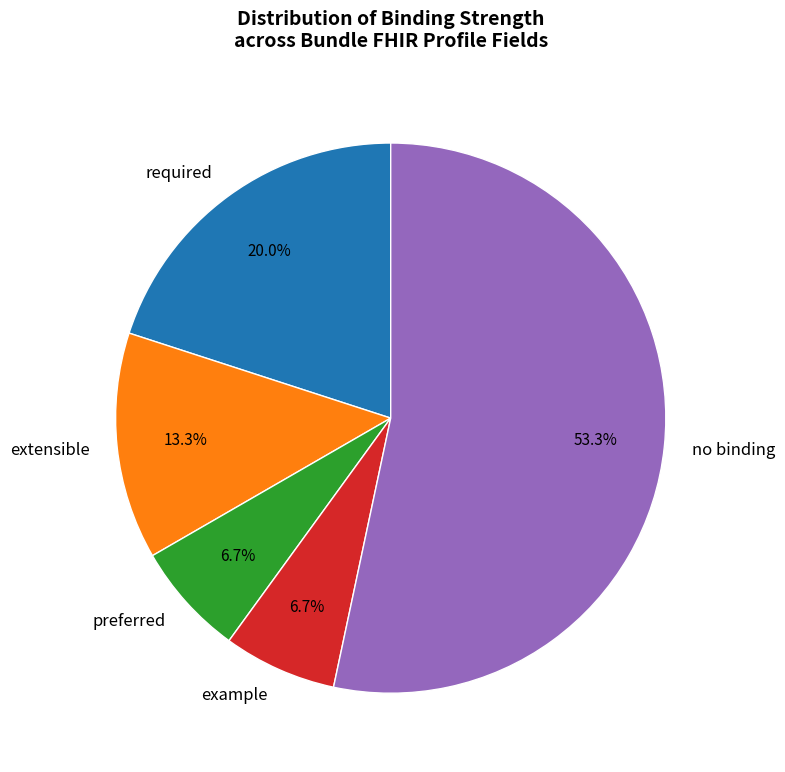

To the nearest percent, what is the difference between the largest and smallest slice percentages?

47%